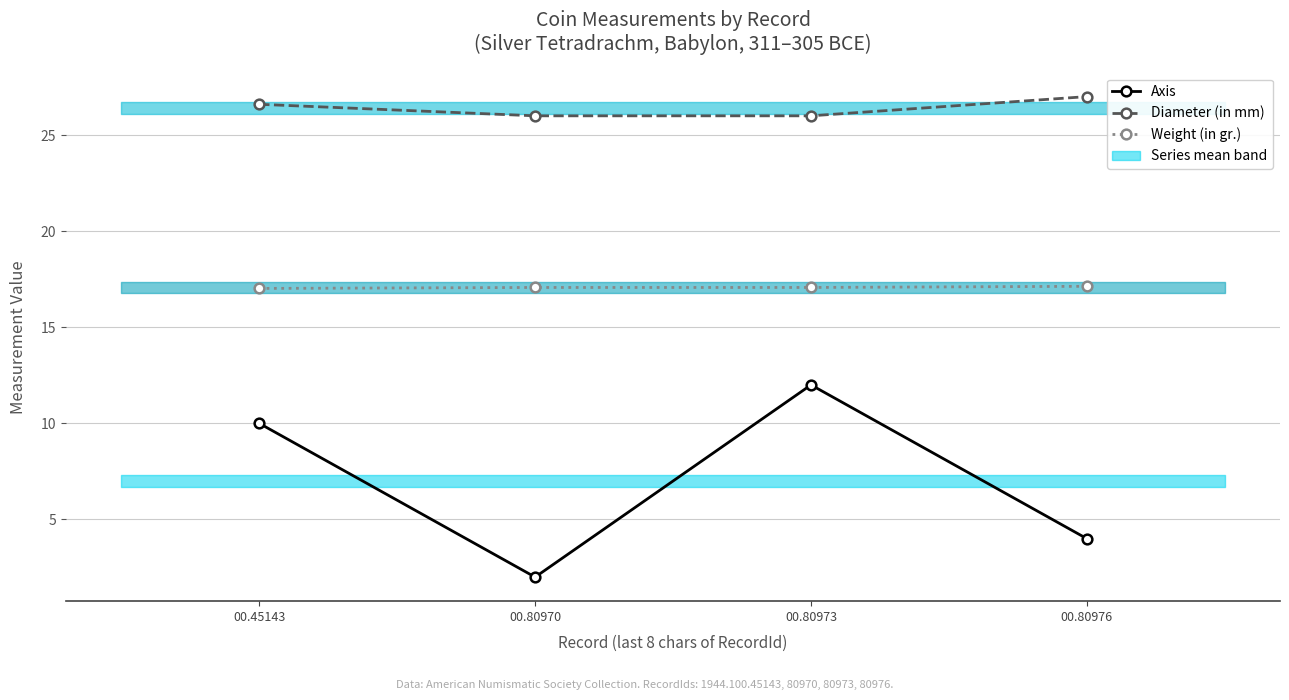

List the series in order of their peak value, highest first.

Diameter (in mm), Weight (in gr.), Axis